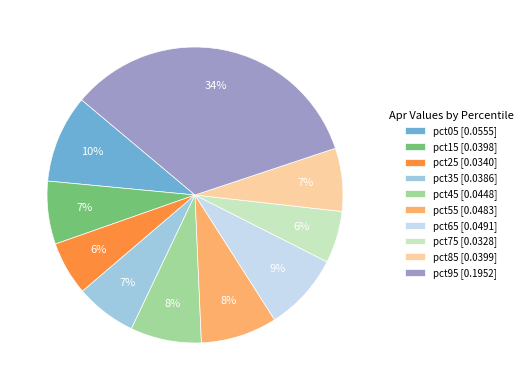

Is the sum of pct95 [0.1952] and pct15 [0.0398] greater than half?

No